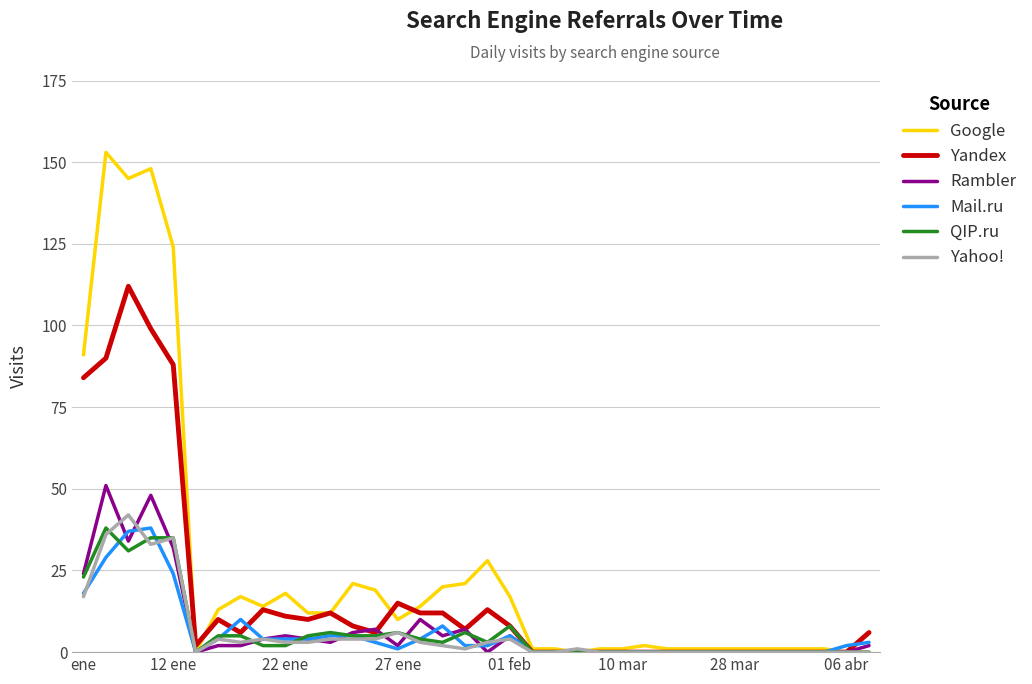

Which series has the largest range (max minus min)?

Google